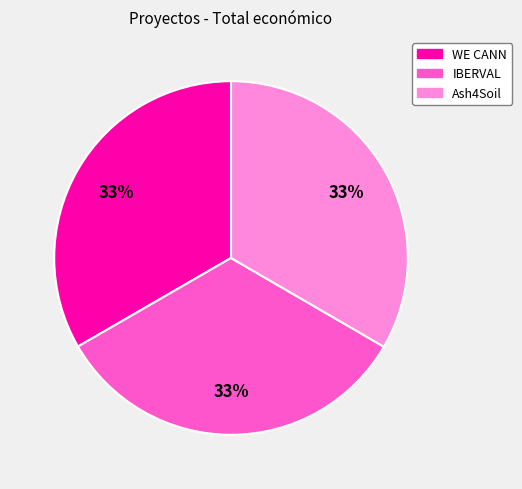

Is there any slice that represents more than half of the pie?

No